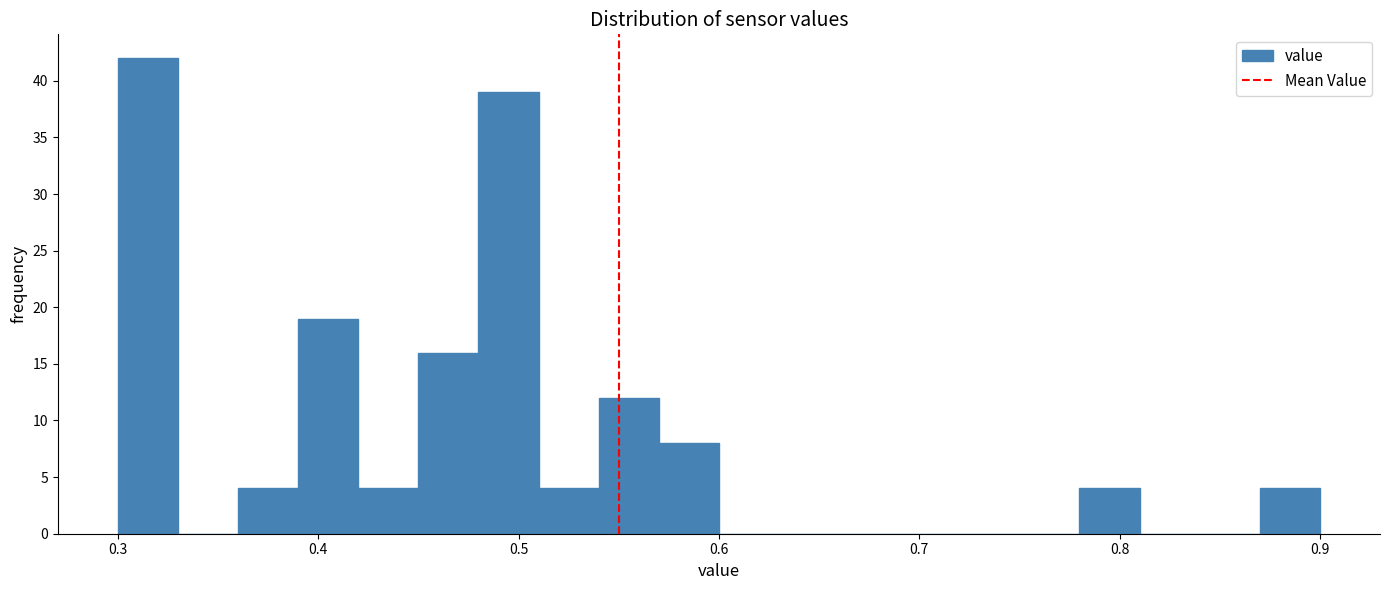

Around what value on the x-axis is the tallest bar? Give the approximate position of its centre, as read against the axis.

0.32